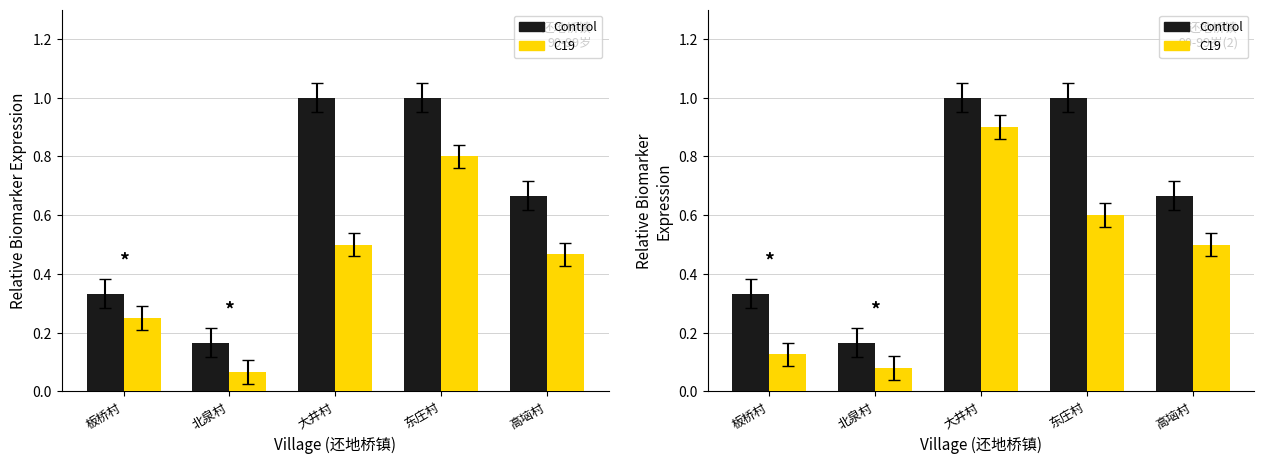

Rank the series by their average value, from highest to lowest.

Control, C19